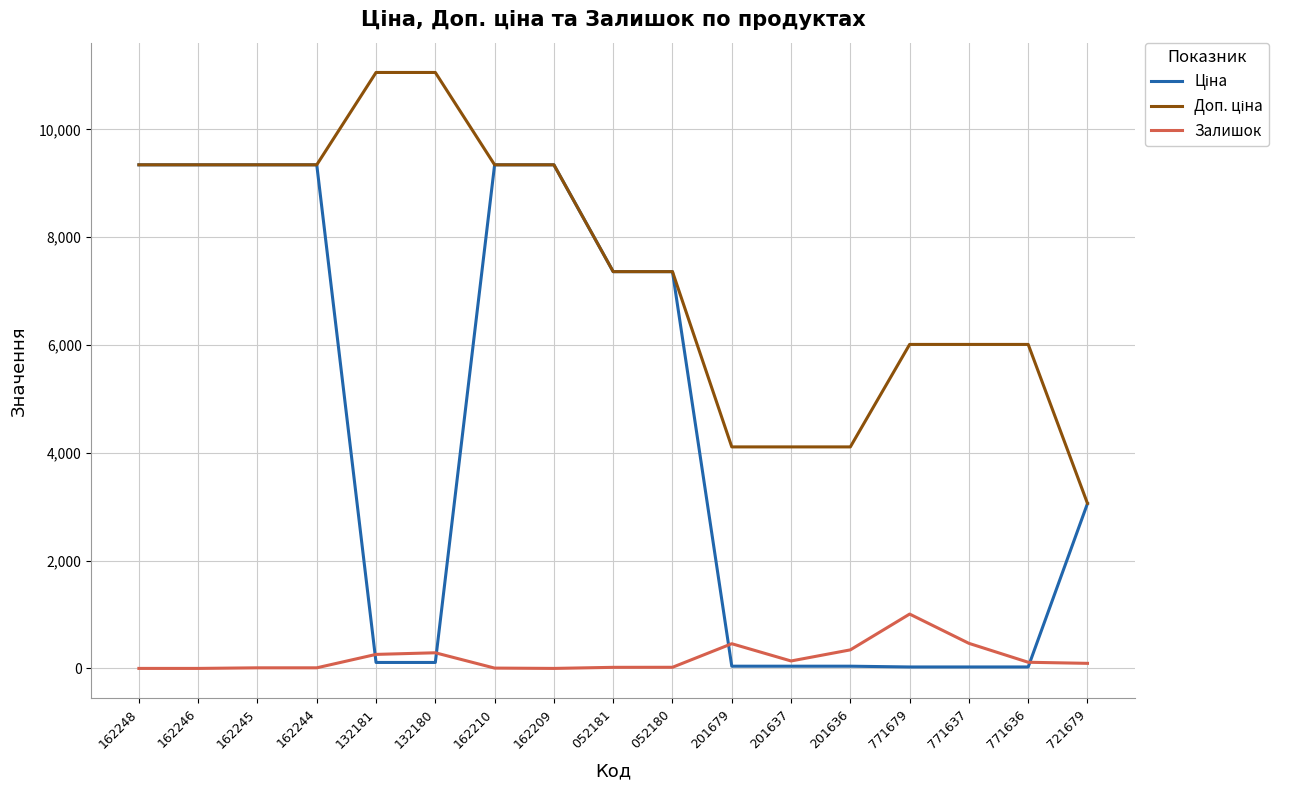

The value of Залишок at 201636 is 344.0. True or false?

True